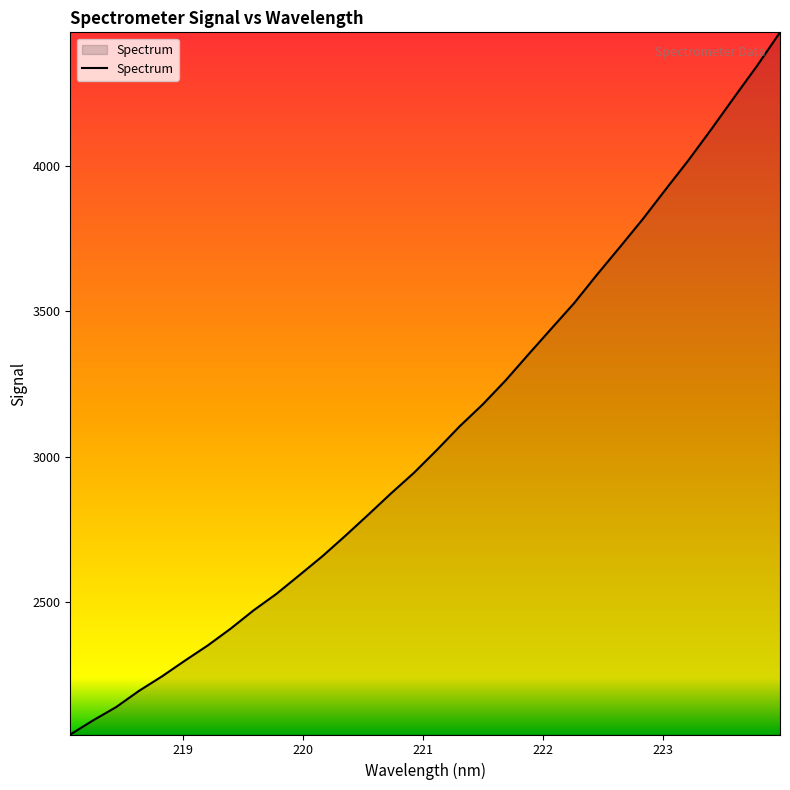

What is the maximum value shown in the chart?

4458.5